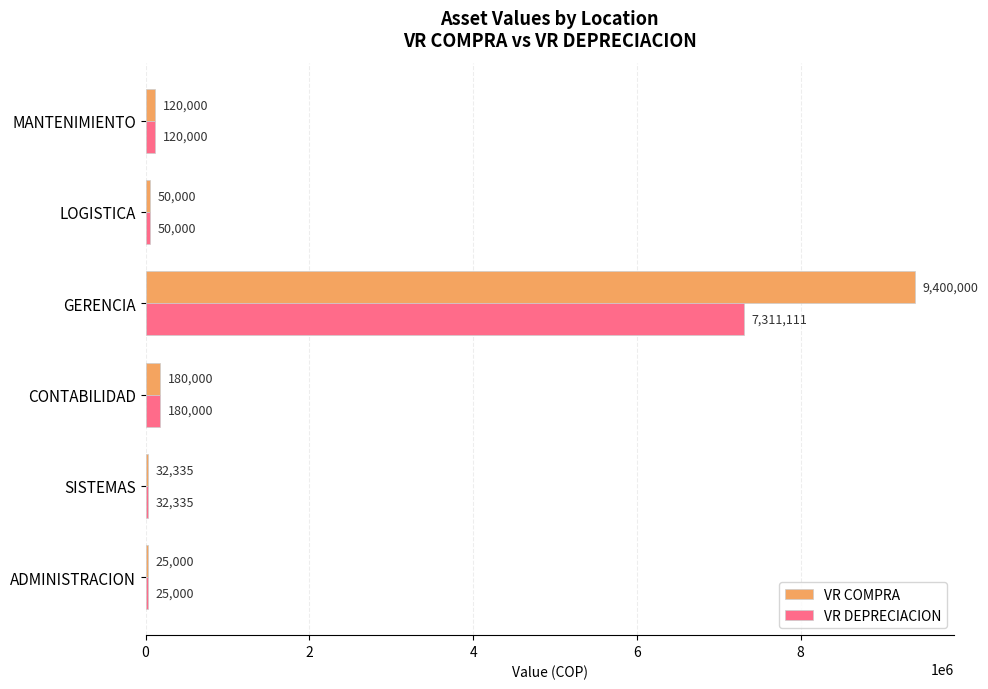

True or false: VR DEPRECIACION has a value of 7311111 at GERENCIA.

True